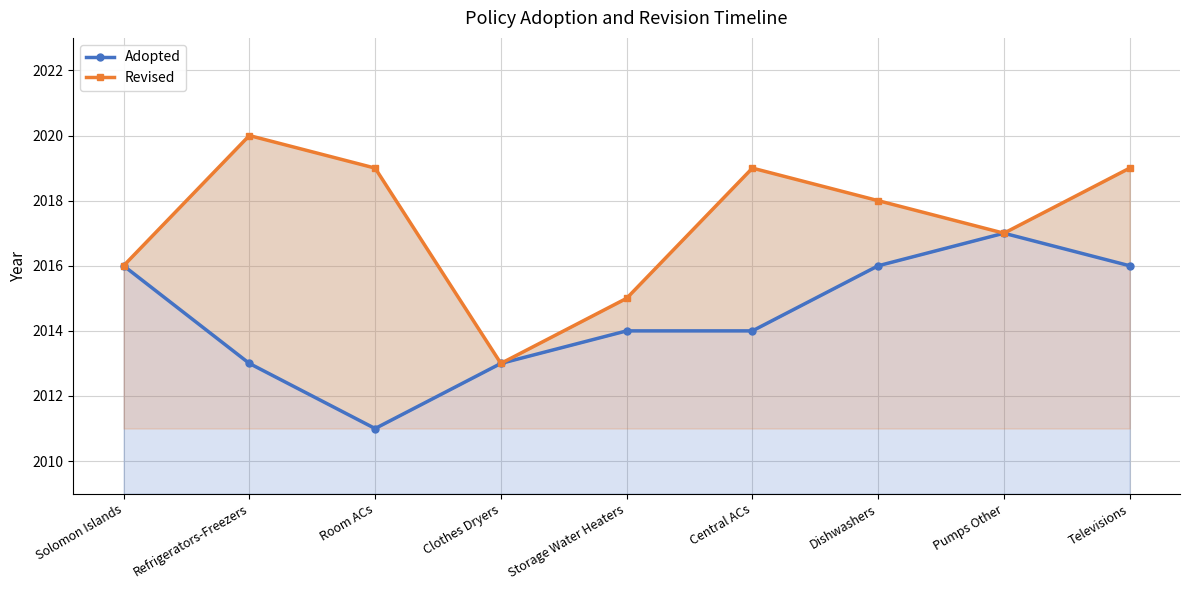

True or false: Revised and Adopted intersect in this chart.

False